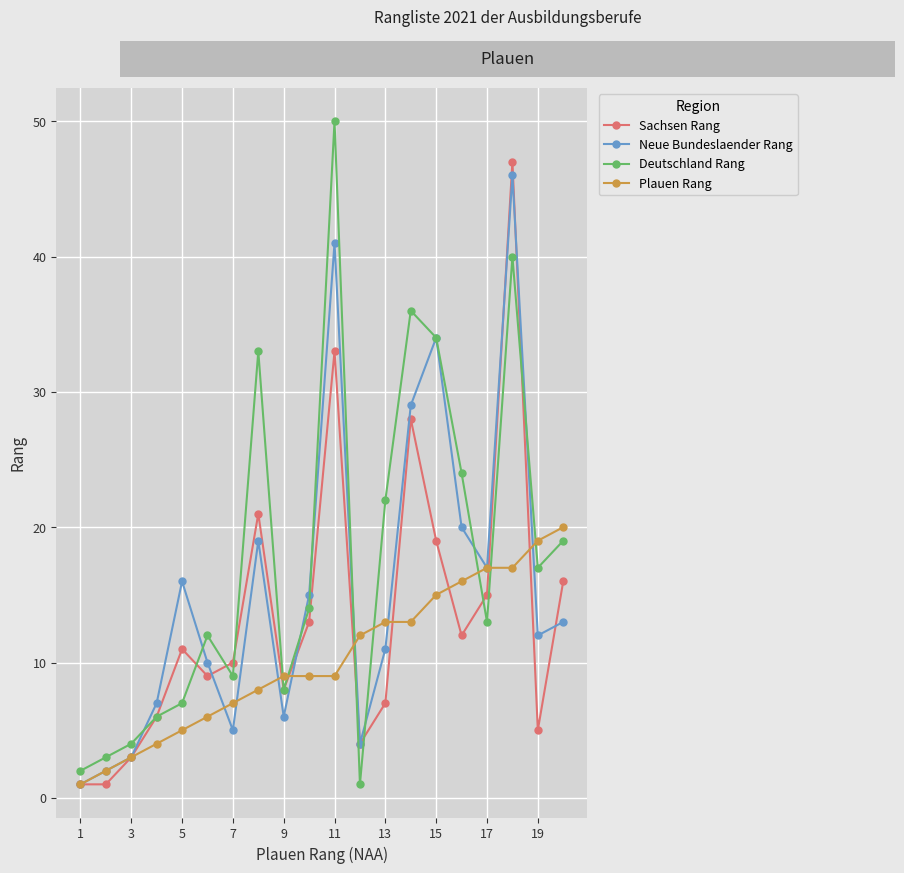

Rank the series by their average value, from lowest to highest.

Plauen Rang, Sachsen Rang, Neue Bundeslaender Rang, Deutschland Rang